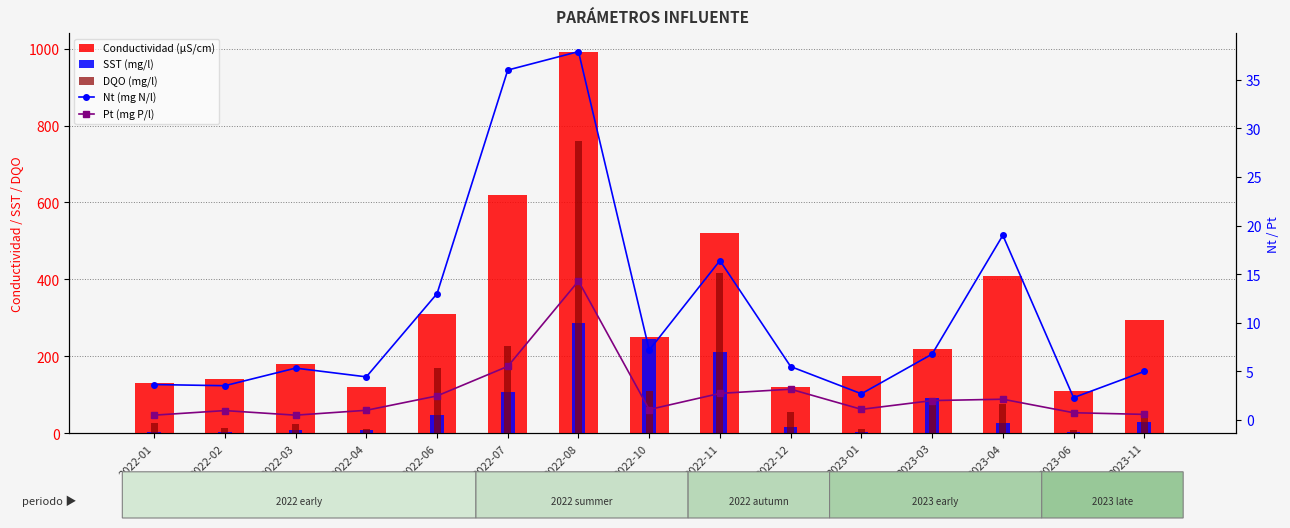

What is the maximum value shown in the chart?

990.0